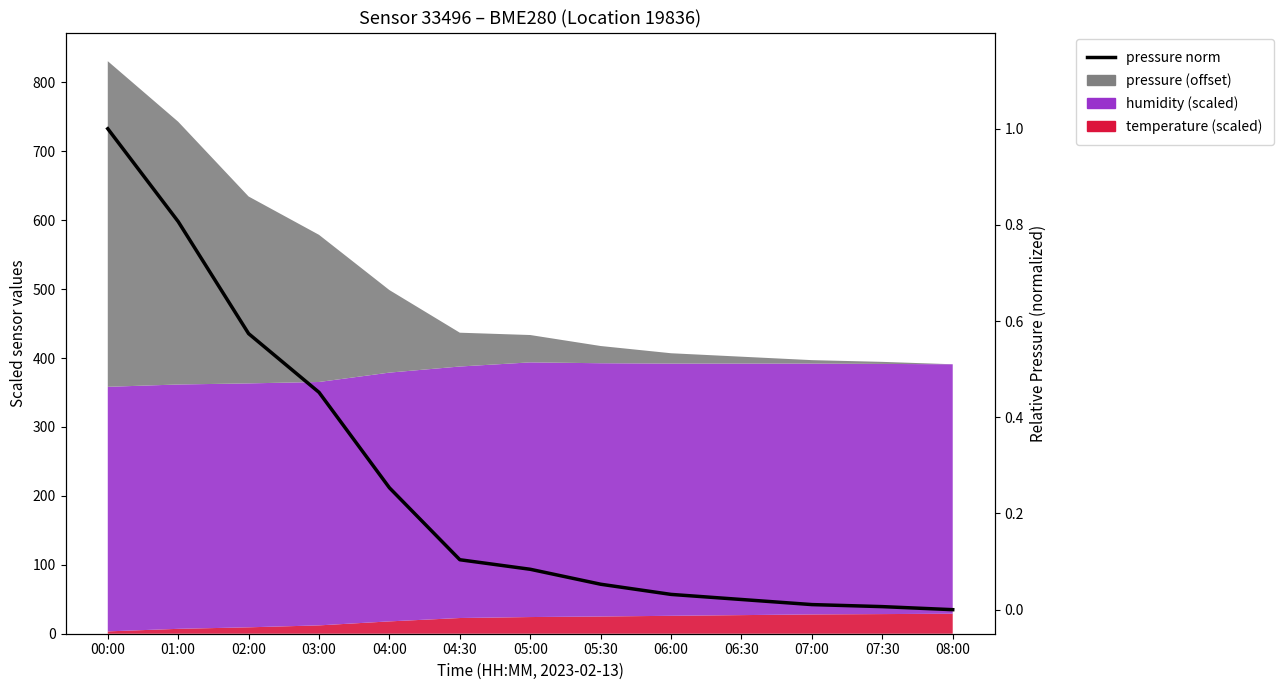

What is the greatest value displayed?

1.0